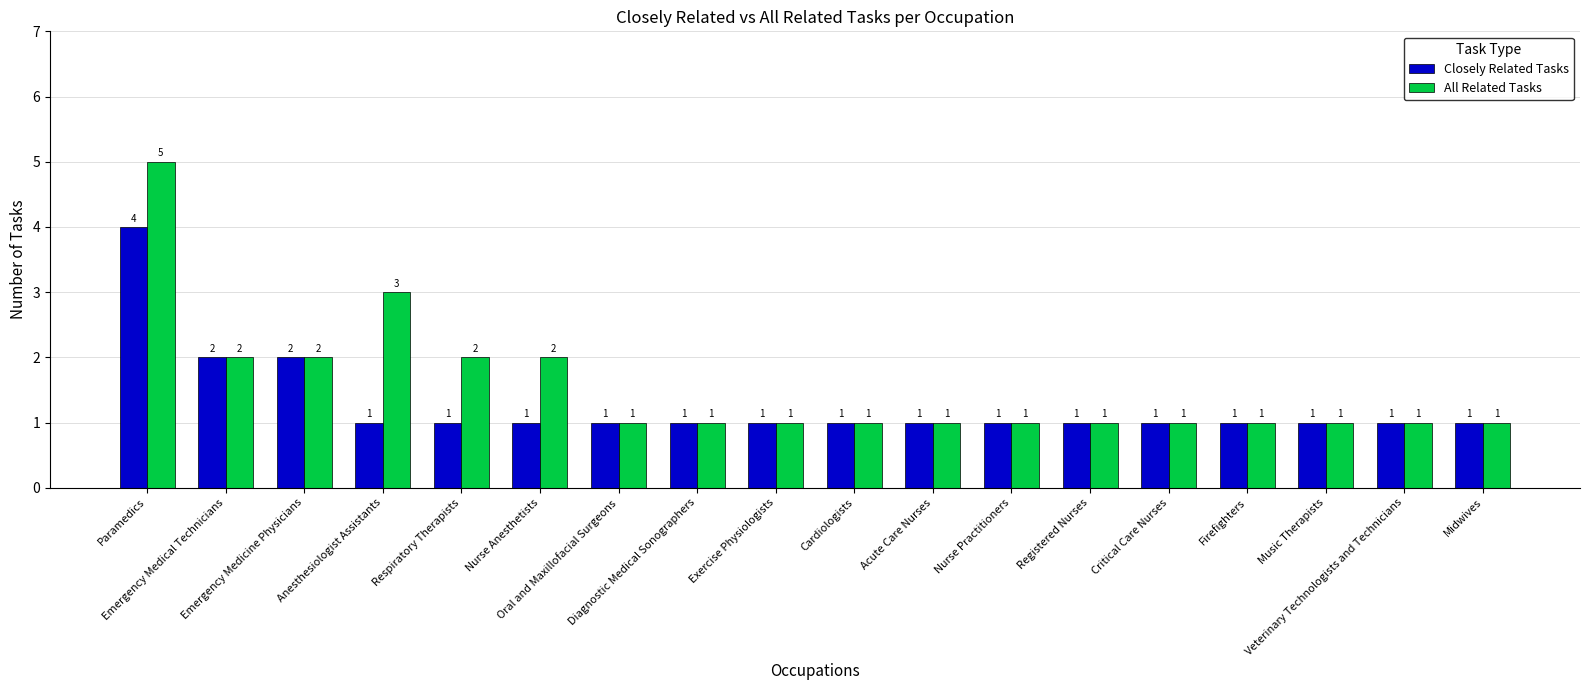

What is the highest value of the Closely Related Tasks series?

4